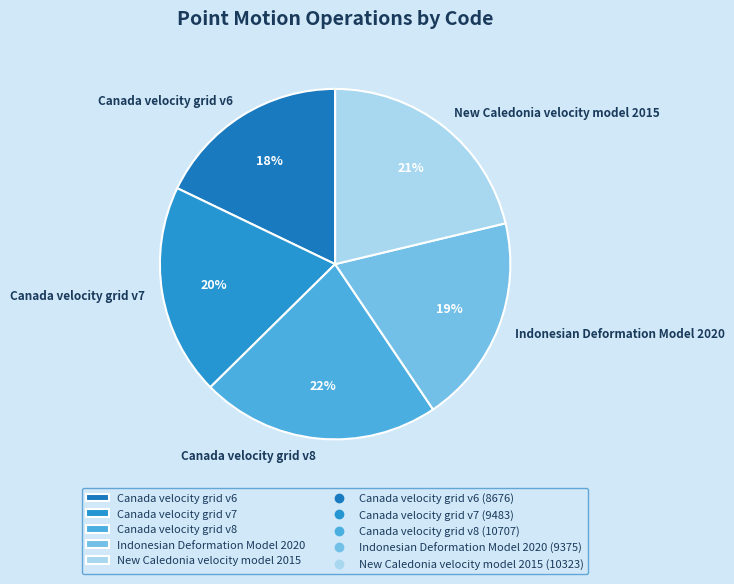

Between Canada velocity grid v6 and Canada velocity grid v7, which is larger?

Canada velocity grid v7